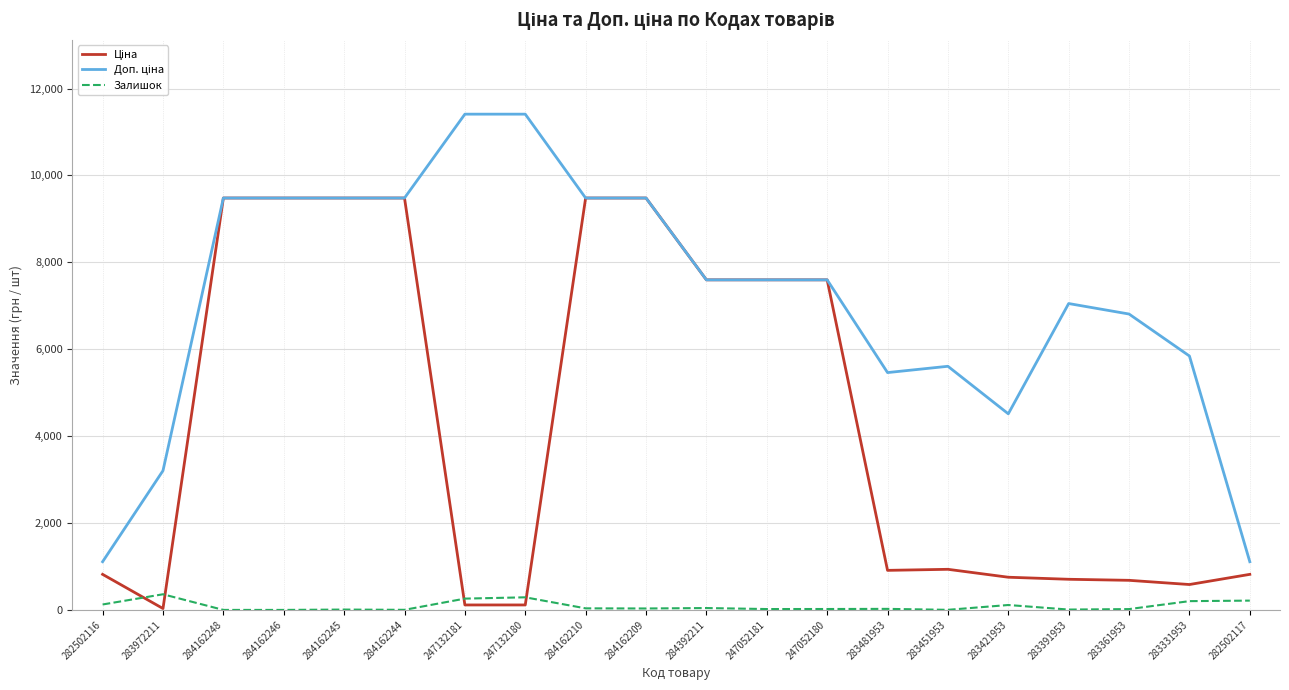

At how many categories does at least one series exceed 5130?

16